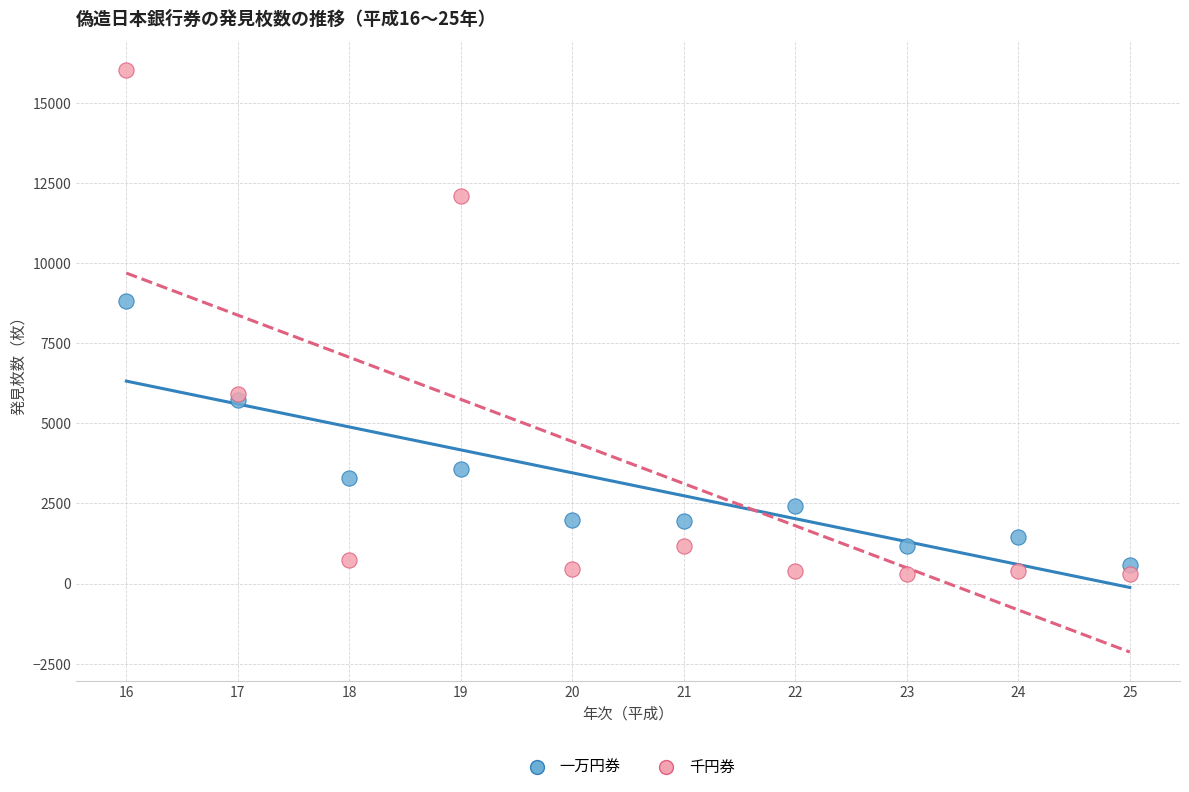

What are all the series names shown in the legend?

一万円券, 千円券